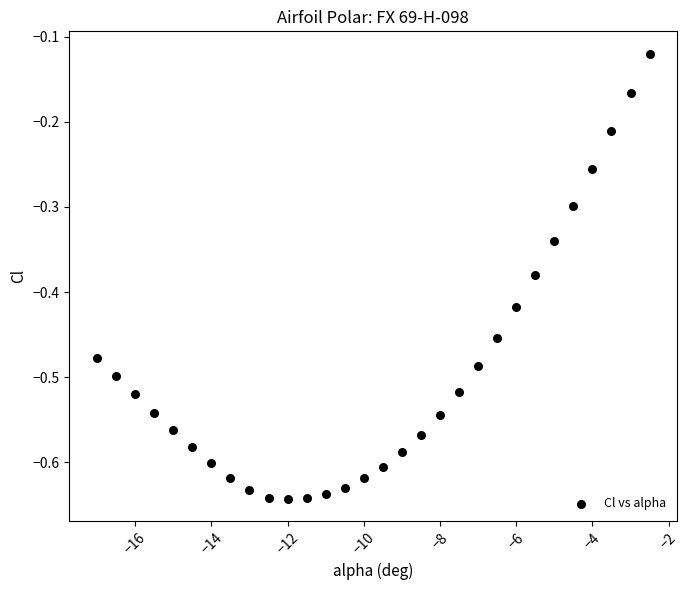

What is the range of Y values (max minus min)?

0.5